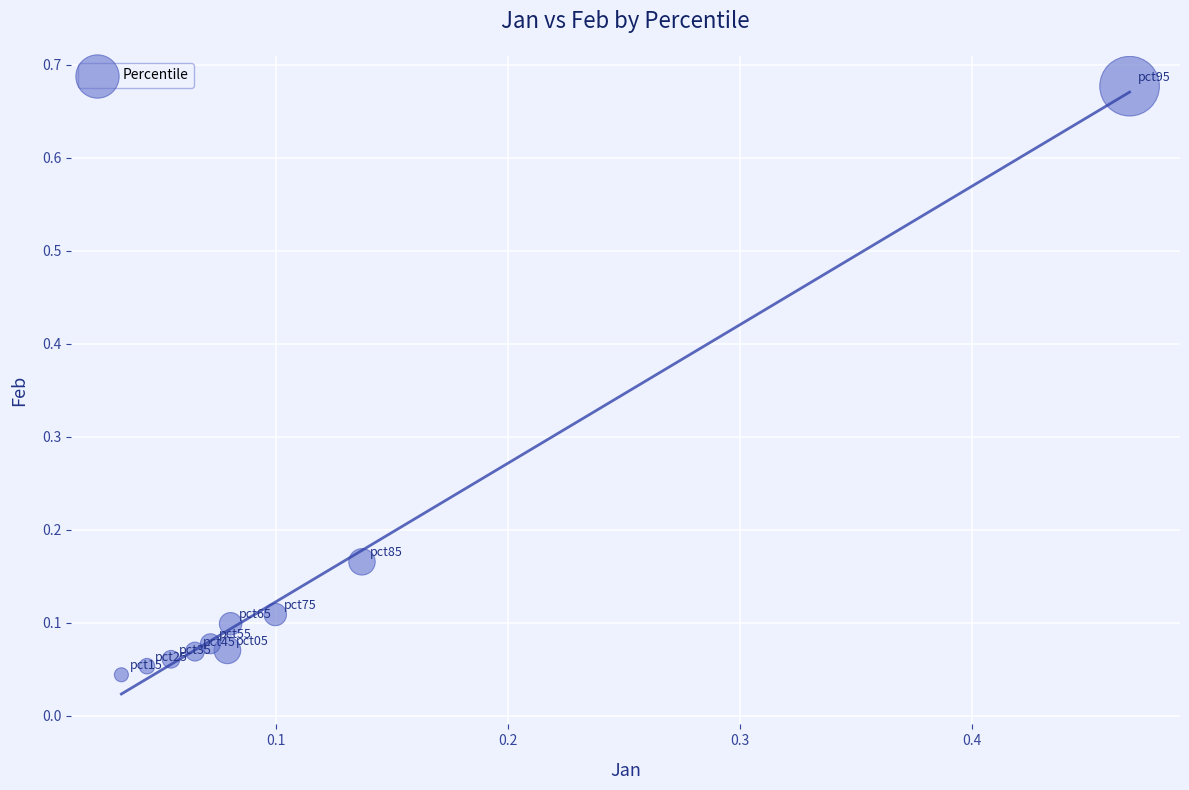

What is the range of X values (max minus min)?

0.4